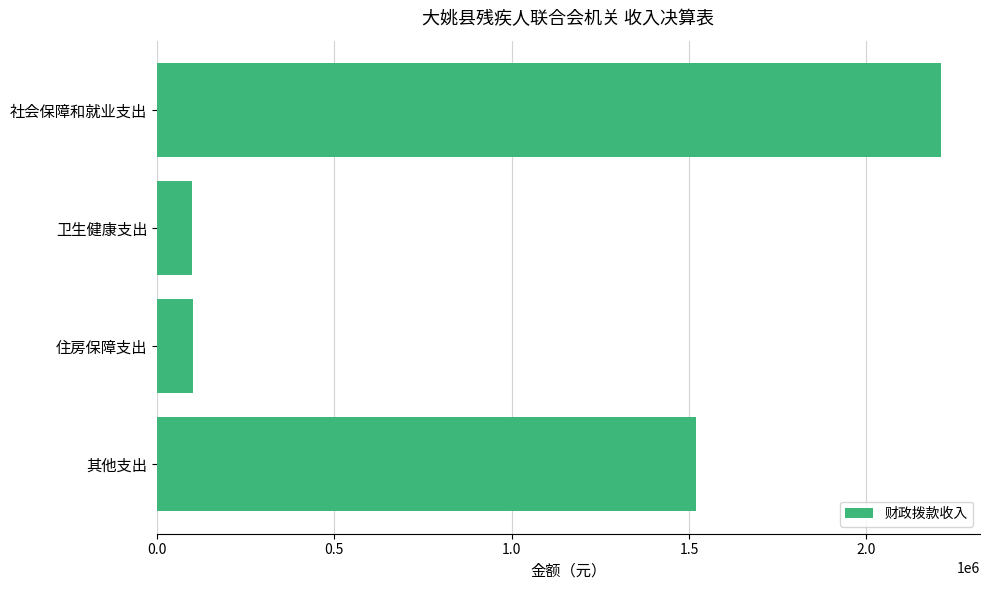

What is the label of the 1st bar from the bottom?

其他支出